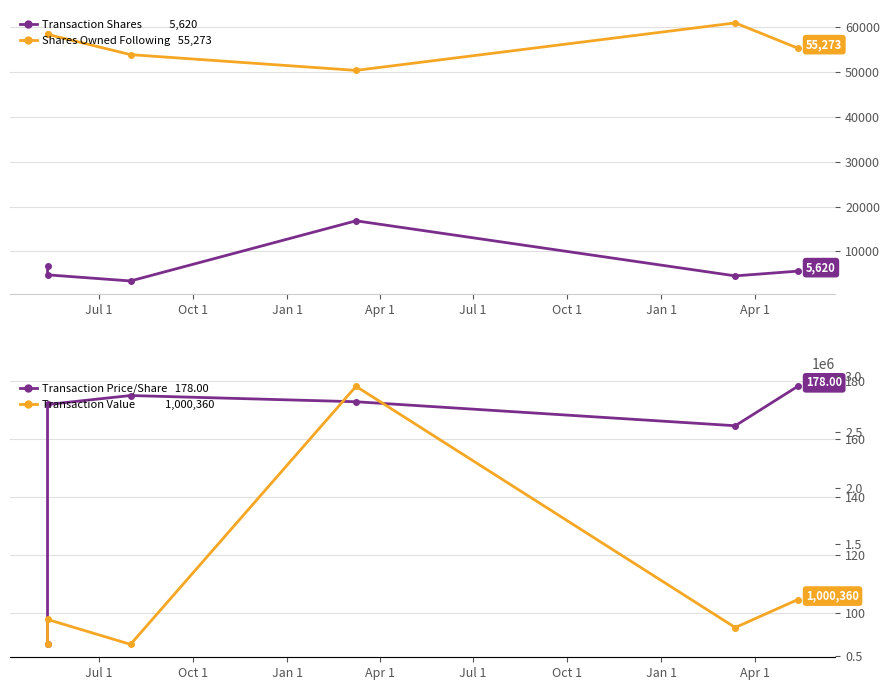

What is the smallest value displayed?

89.2